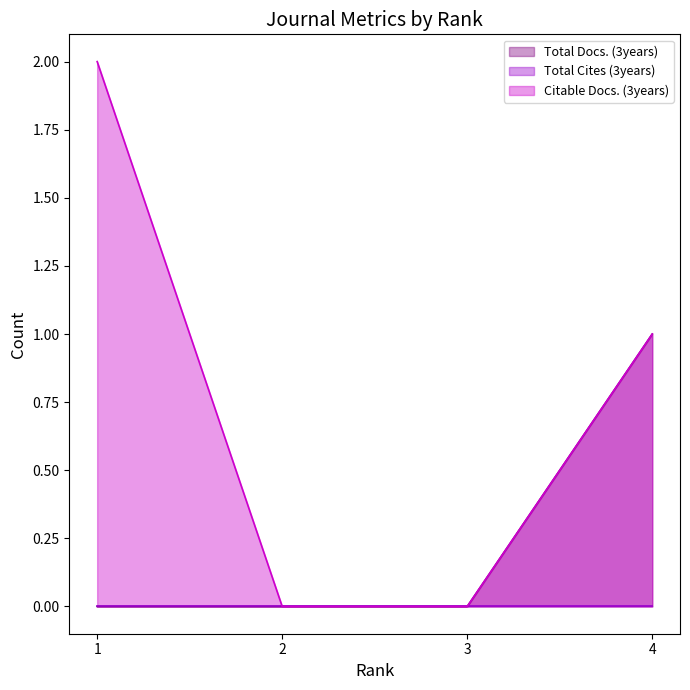

Which series has the largest total across all categories?

Citable Docs. (3years)